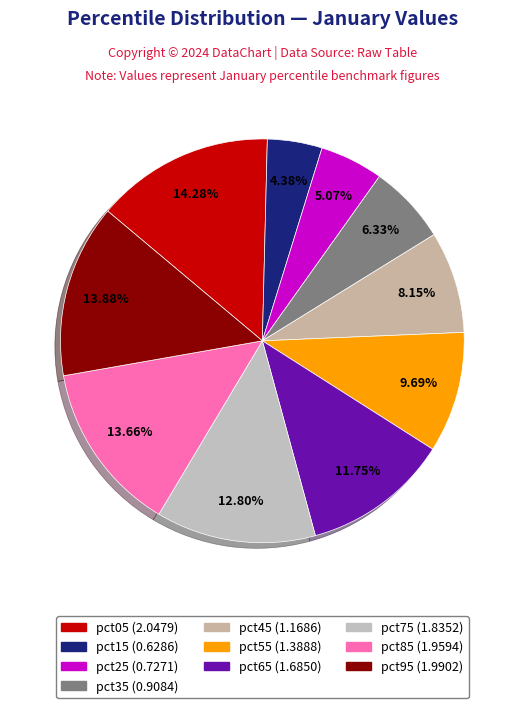

To the nearest percent, what portion does pct05 represent?

14%